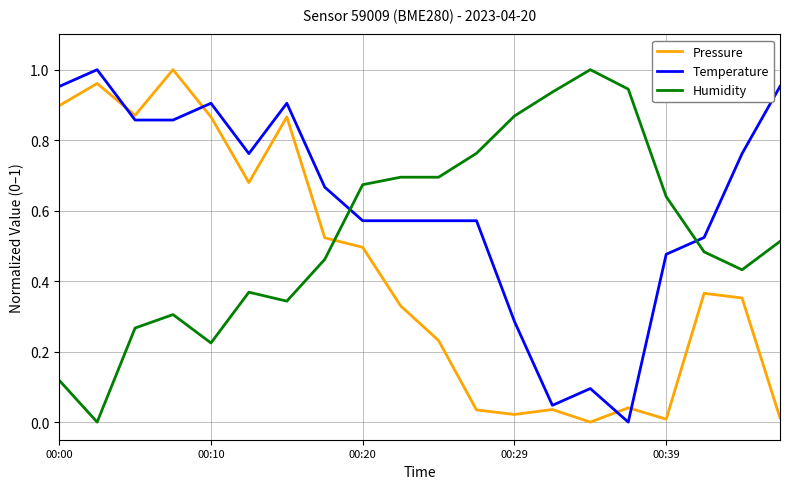

Which series has the largest total across all categories?

Temperature